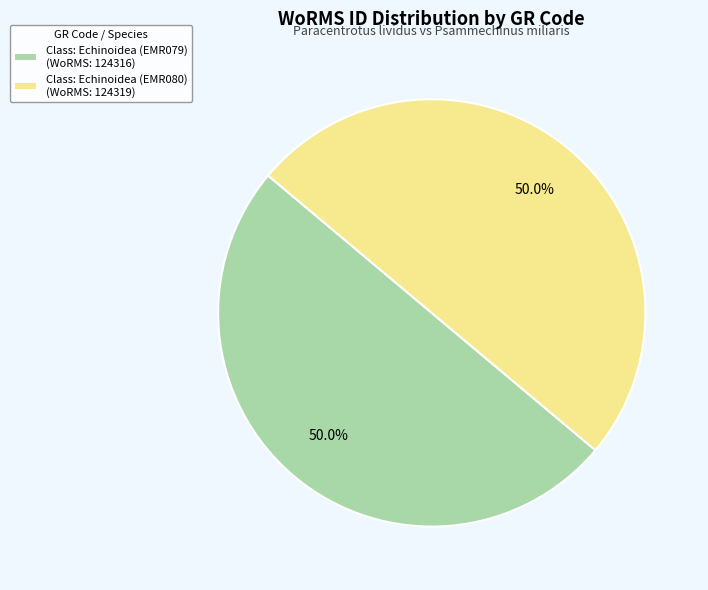

What is the ratio of the value at Class: Echinoidea (EMR079) to the value at Class: Echinoidea (EMR080)?

1.0